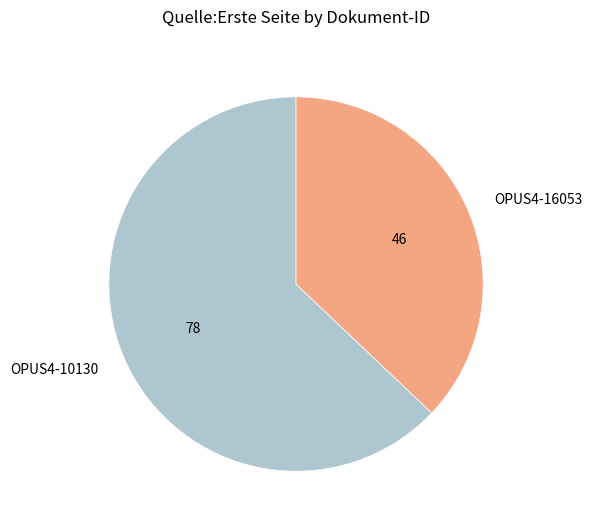

How many slices are in this pie chart?

2